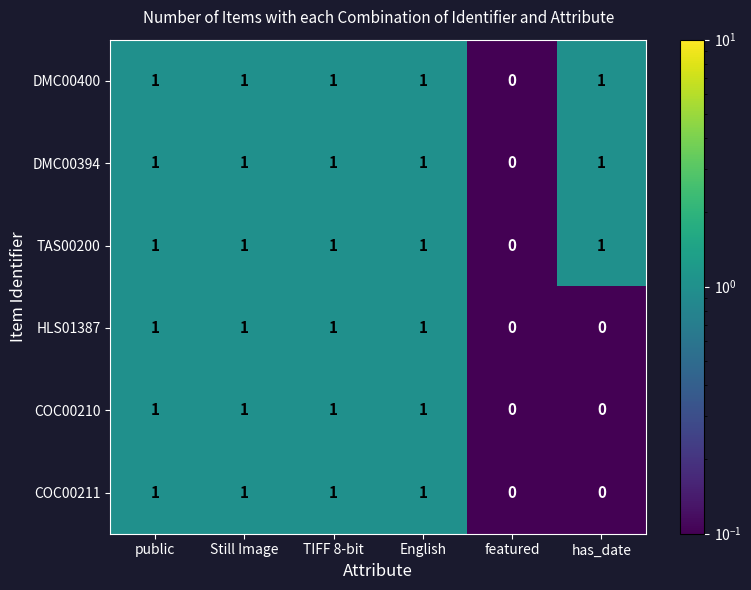

What is the total value across all series at public?

6